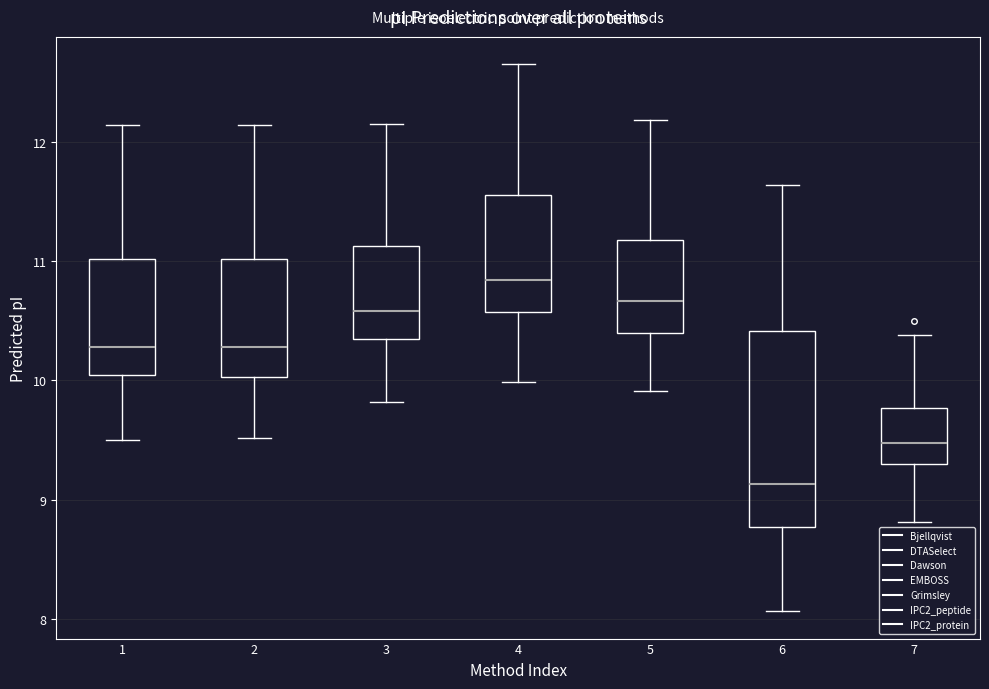

Reading left to right, transcribe this box plot: for each box, give where its median line is, the range the box spans, and where its two whiskers end, as read against the y-axis. The values are not printed on the chart, so give them approximately, as read against the axis.

1: median 10.3, box 10.0 to 11.0, whiskers 9.5 to 12.1
2: median 10.3, box 10.0 to 11.0, whiskers 9.5 to 12.1
3: median 10.6, box 10.3 to 11.1, whiskers 9.8 to 12.1
4: median 10.8, box 10.6 to 11.6, whiskers 10.0 to 12.6
5: median 10.7, box 10.4 to 11.2, whiskers 9.9 to 12.2
6: median 9.1, box 8.8 to 10.4, whiskers 8.1 to 11.6
7: median 9.5, box 9.3 to 9.8, whiskers 8.8 to 10.4